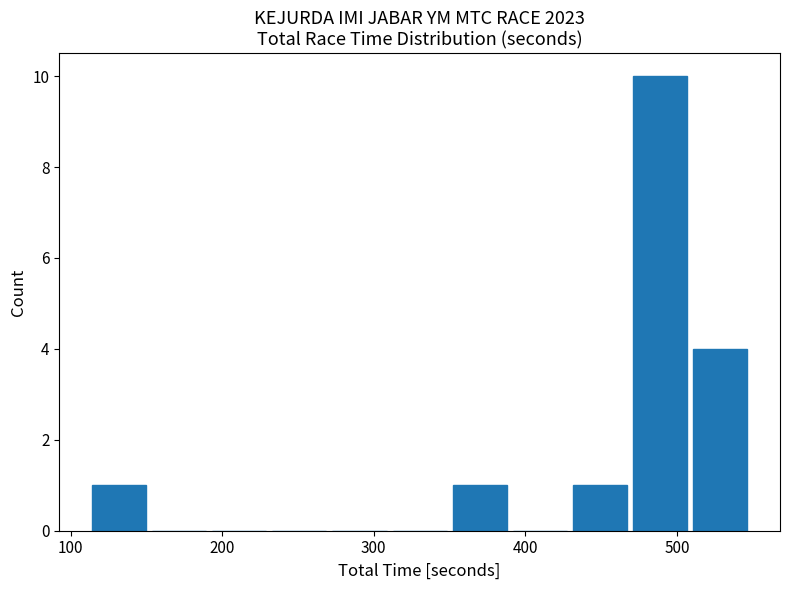

Around what value on the x-axis is the tallest bar? Give the approximate position of its centre, as read against the axis.

490